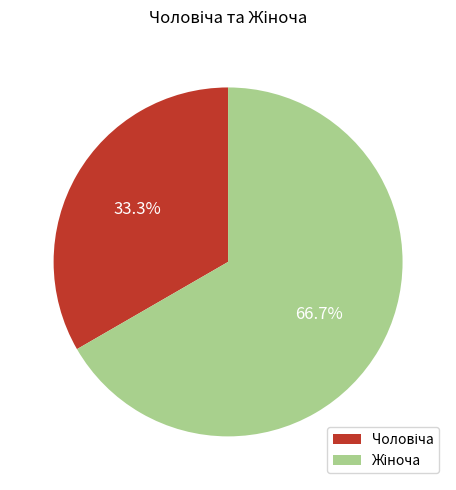

Does any single category account for the majority?

Yes